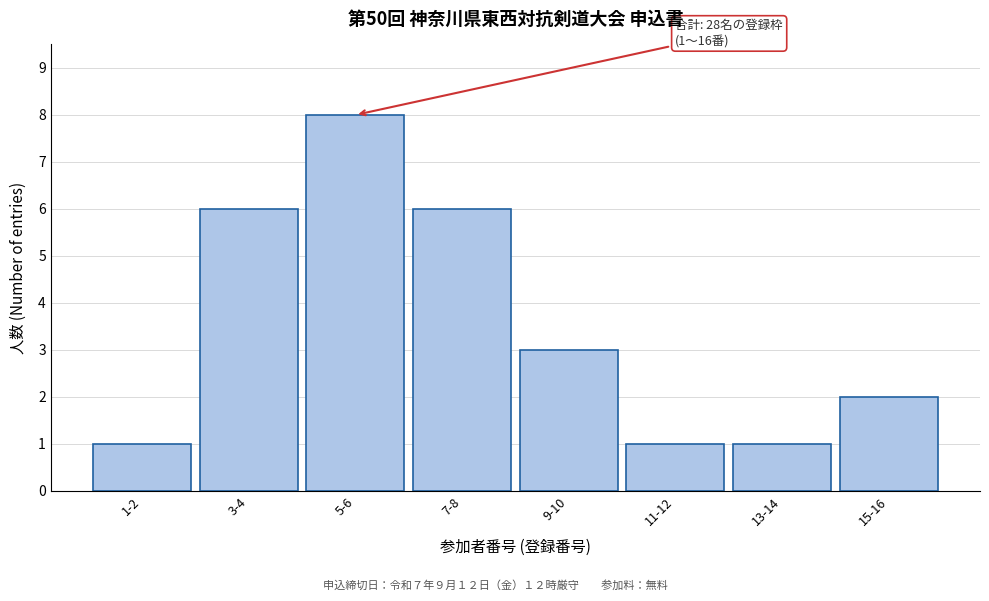

Reading left to right, extract all data points from this chart.

1-2=1	3-4=6	5-6=8	7-8=6	9-10=3	11-12=1	13-14=1	15-16=2